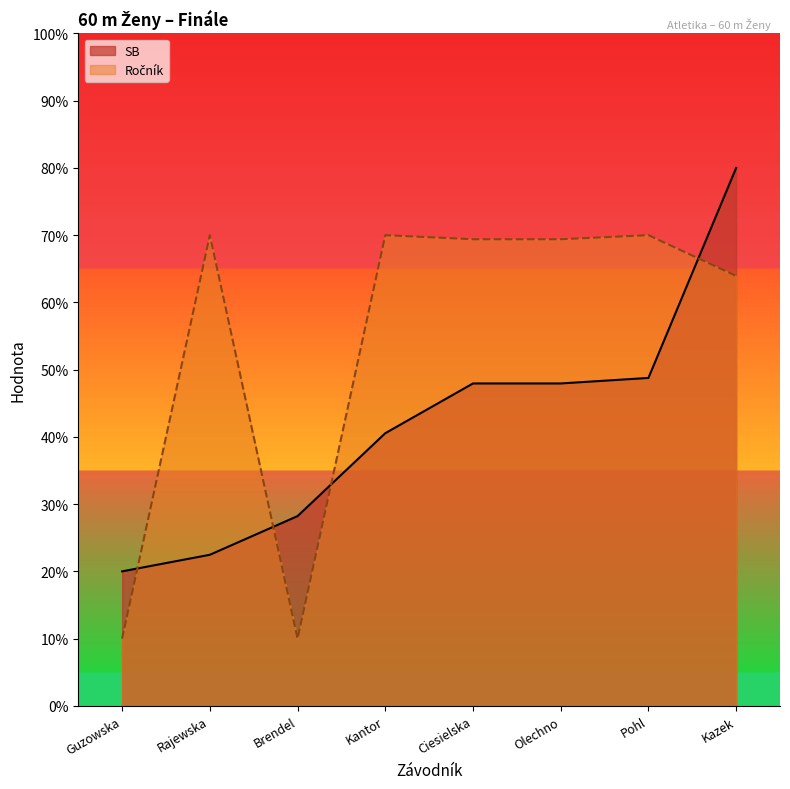

What is the sum of the Ročník values at Olechno and Ciesielska?

138.8